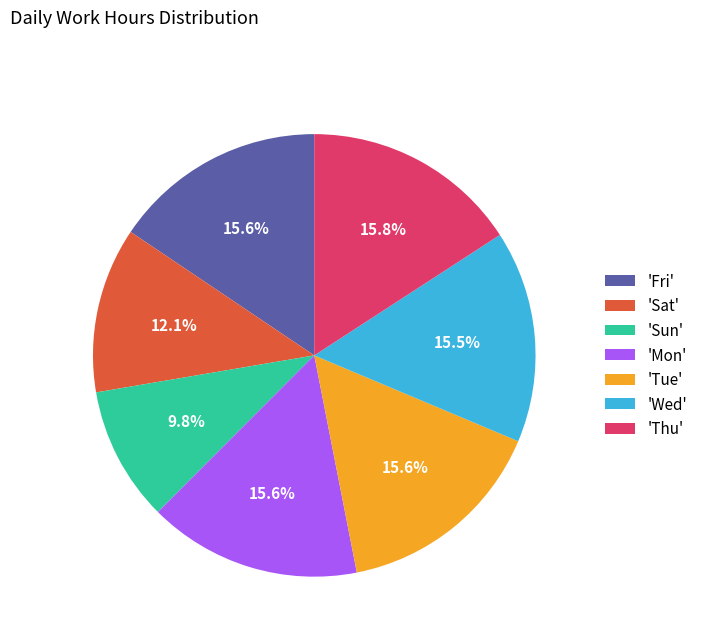

How many slices are in this pie chart?

7